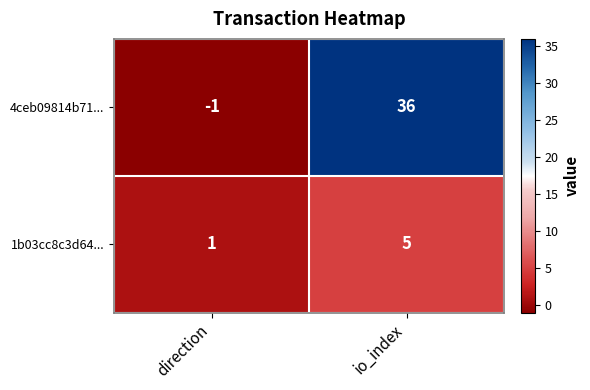

Reading right to left, list all the values displayed in this chart.

4ceb09814b71...: io_index=36	direction=-1
1b03cc8c3d64...: io_index=5	direction=1